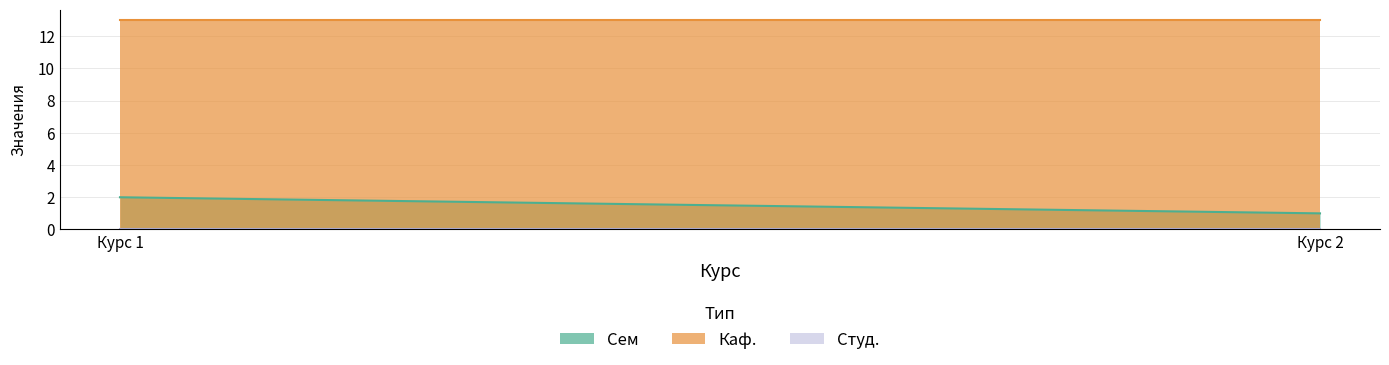

List the series in order of their peak value, highest first.

Каф., Сем, Студ.